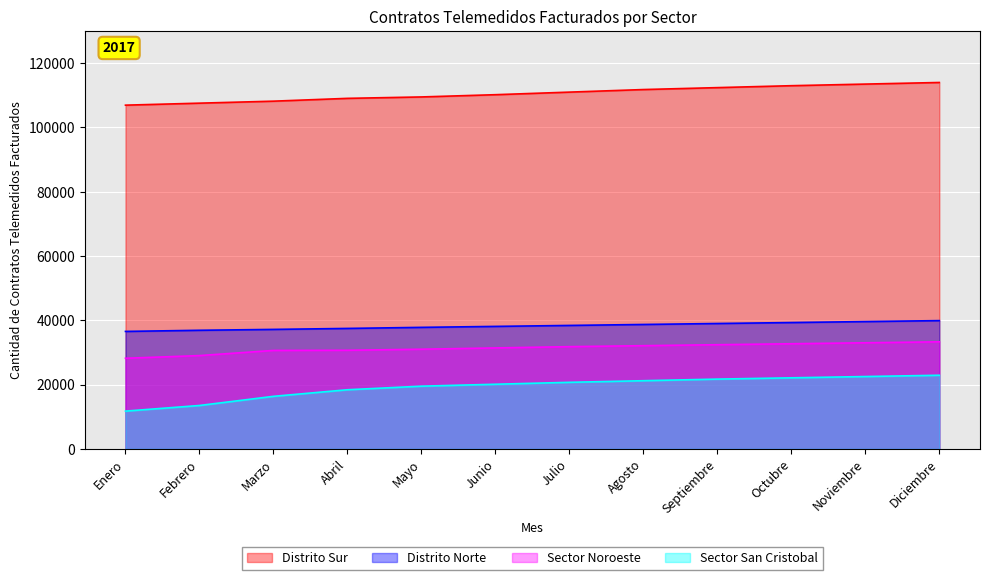

What is the value of the Distrito Norte point at the 9th from the left?

39000